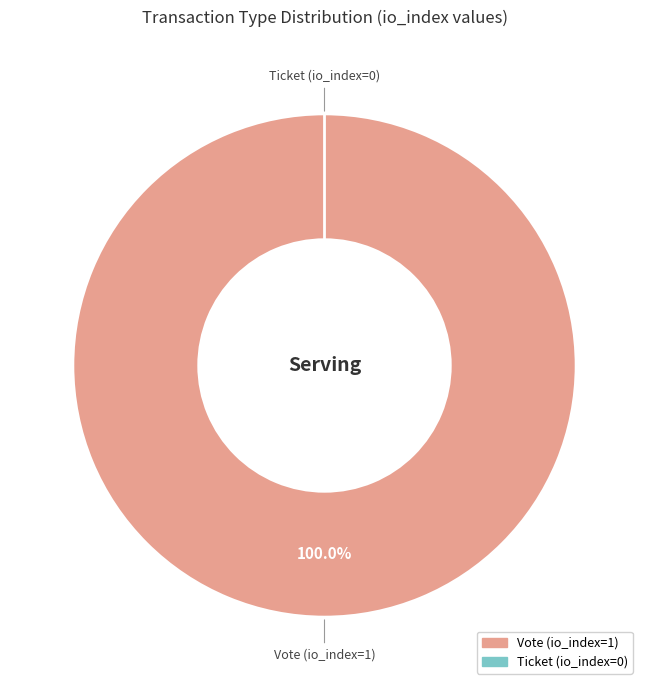

What is the largest slice in the pie chart?

Vote